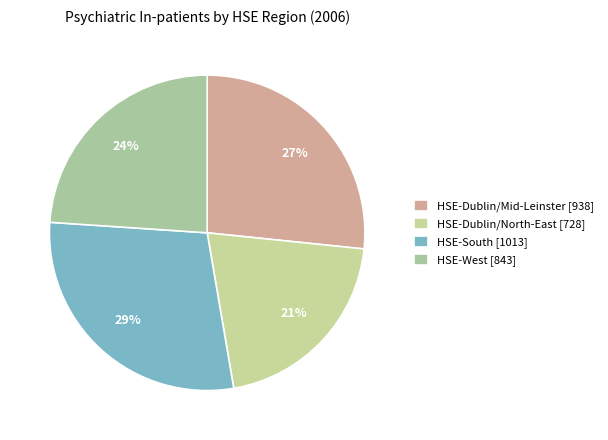

Which category has the biggest portion of the pie?

HSE-South